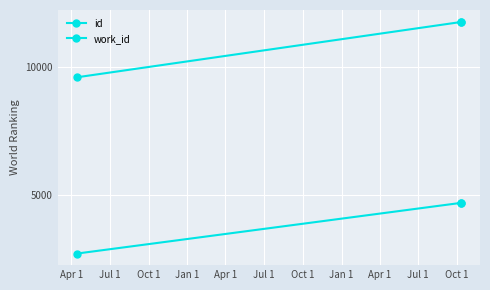

Which has a higher value, Oct 1 or Jul 1?

Oct 1